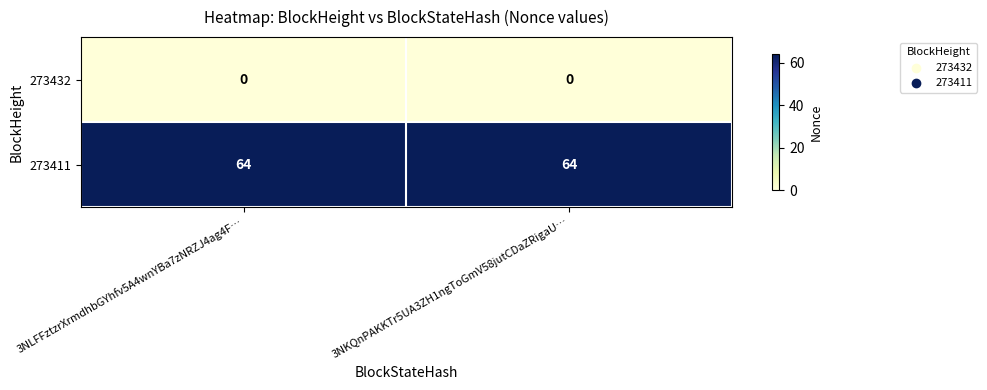

Which series has the largest total across all categories?

273411